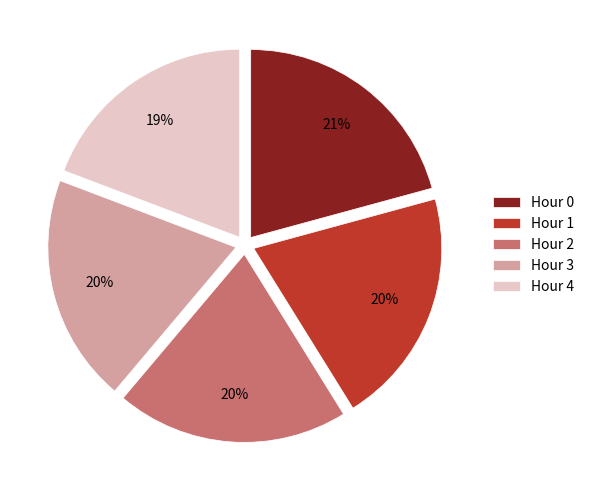

Is there any slice that represents more than half of the pie?

No